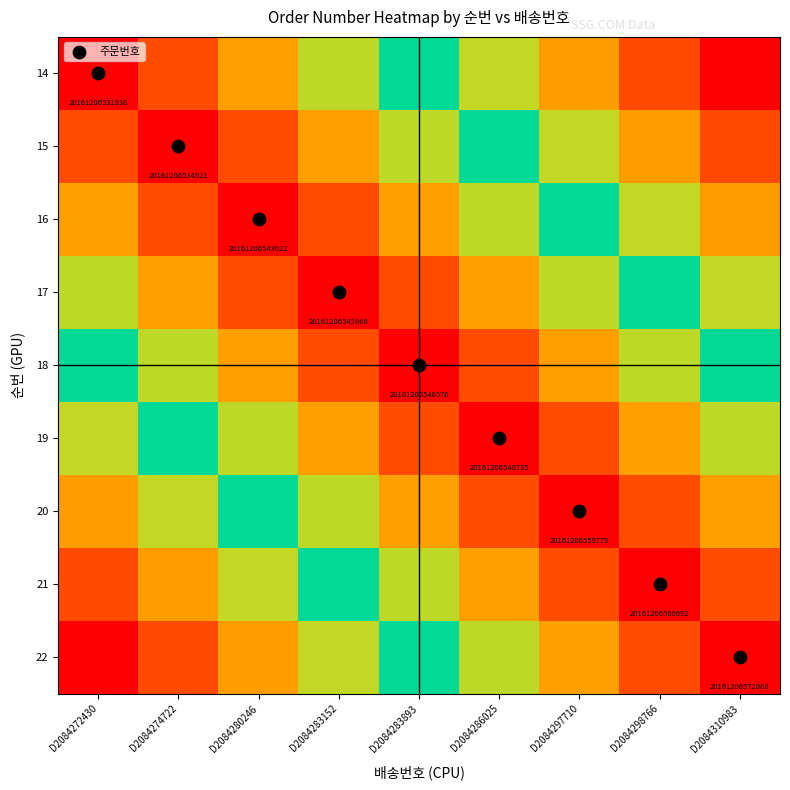

At D2084283893, list the series in order from smallest to largest.

18, 17, 19, 16, 20, 15, 21, 14, 22